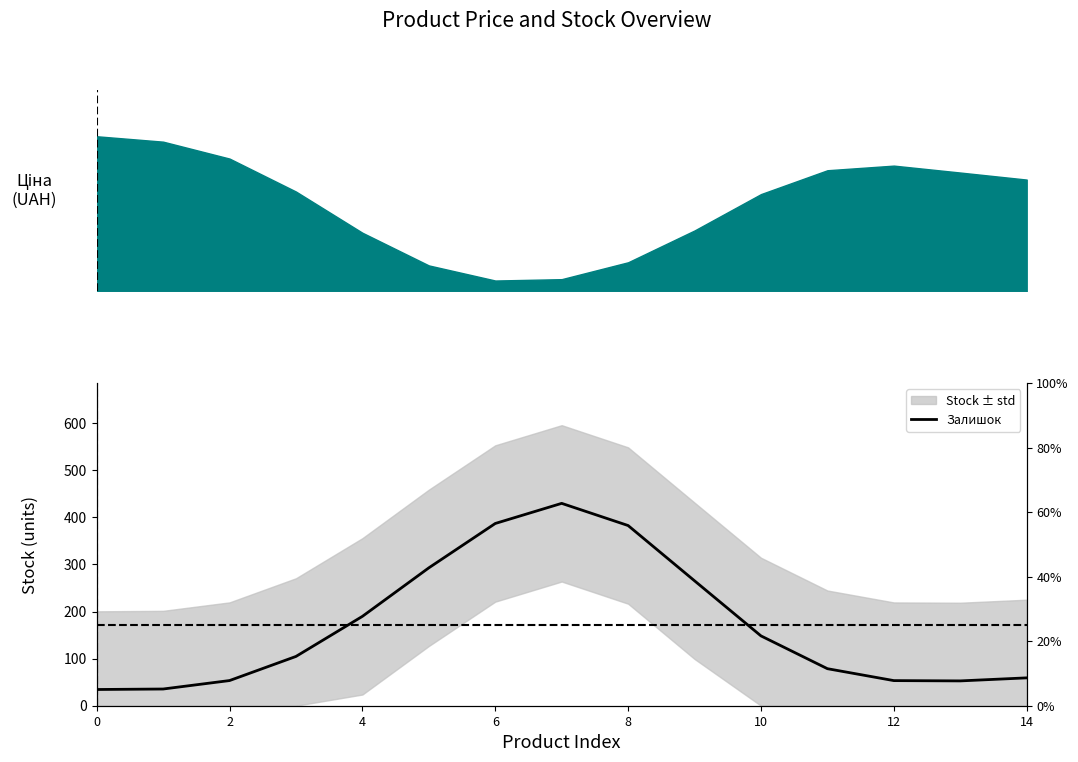

What is the difference between the values at 12 and 8?

329.3